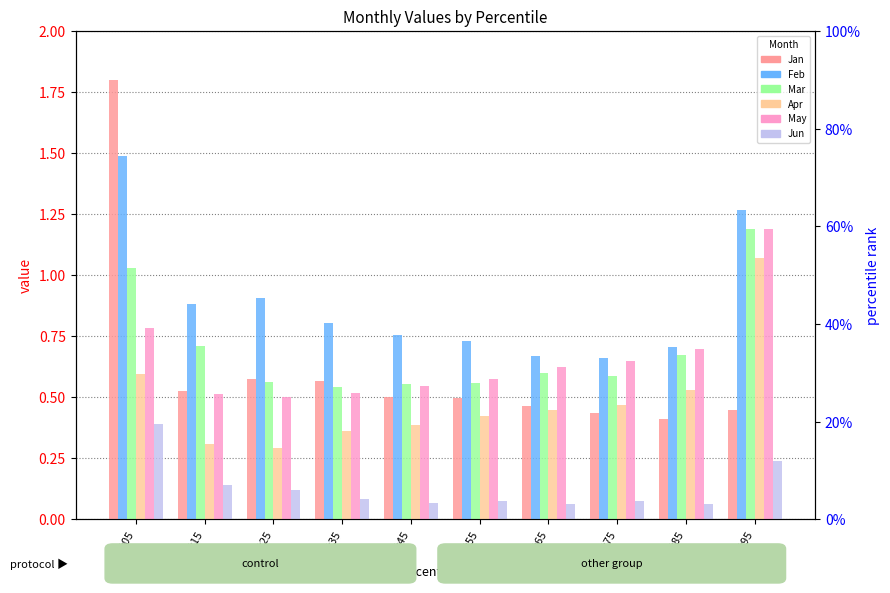

What is the difference between the highest and lowest values at pct25?

0.8